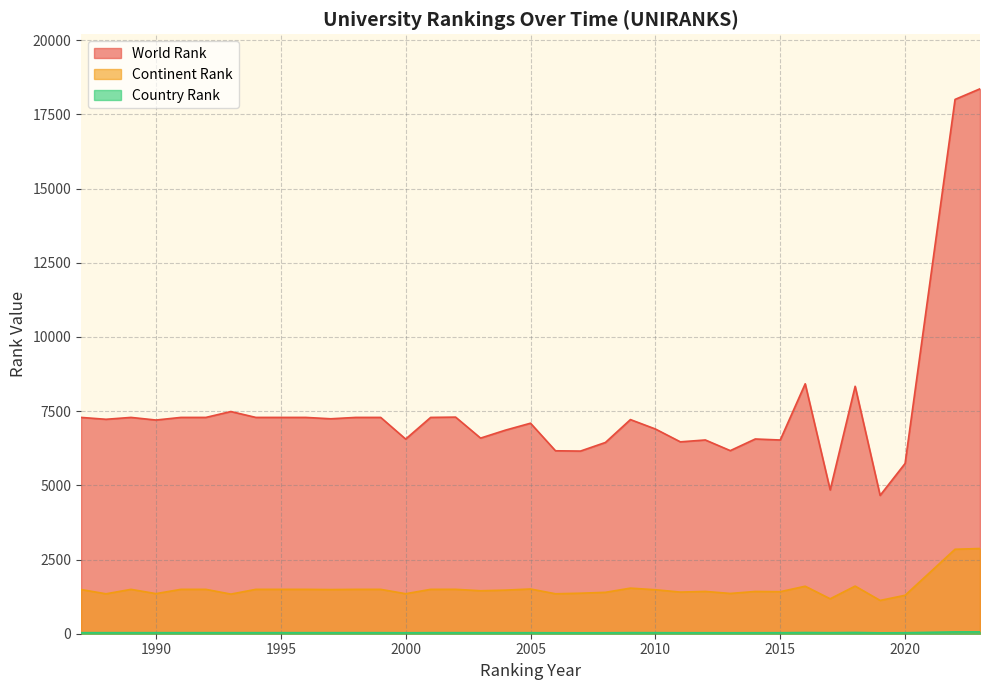

How many series are shown in this chart?

3